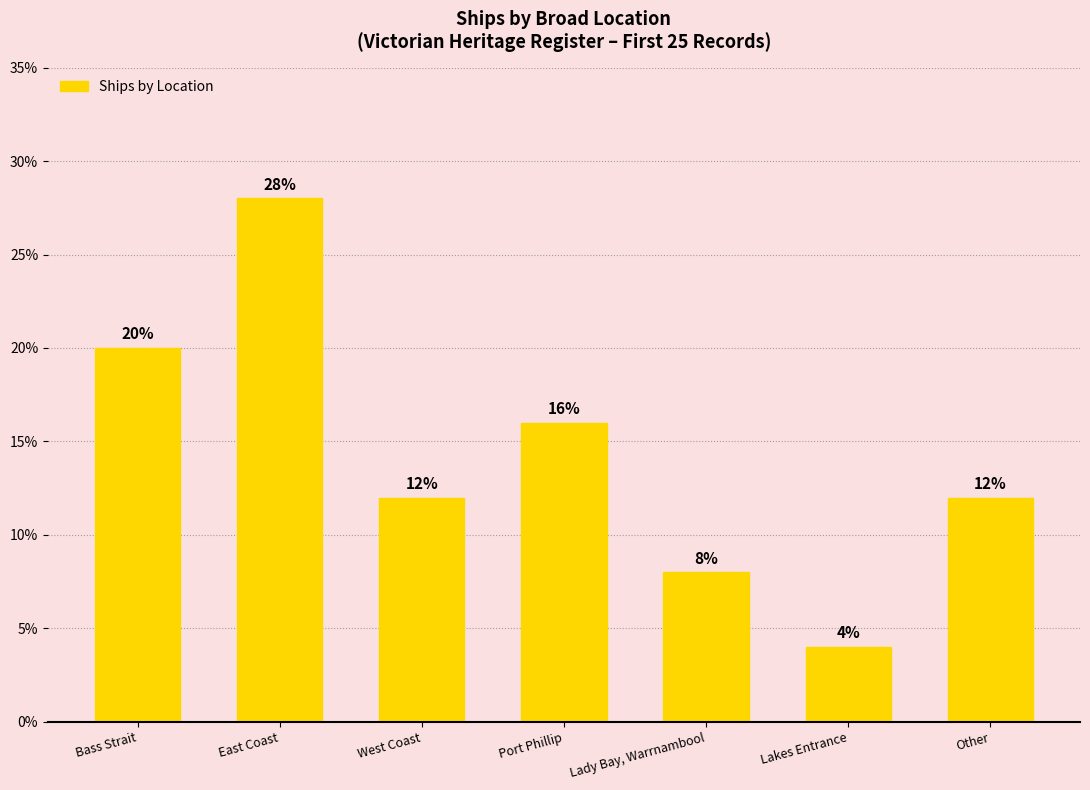

Between East Coast and West Coast, which is larger?

East Coast